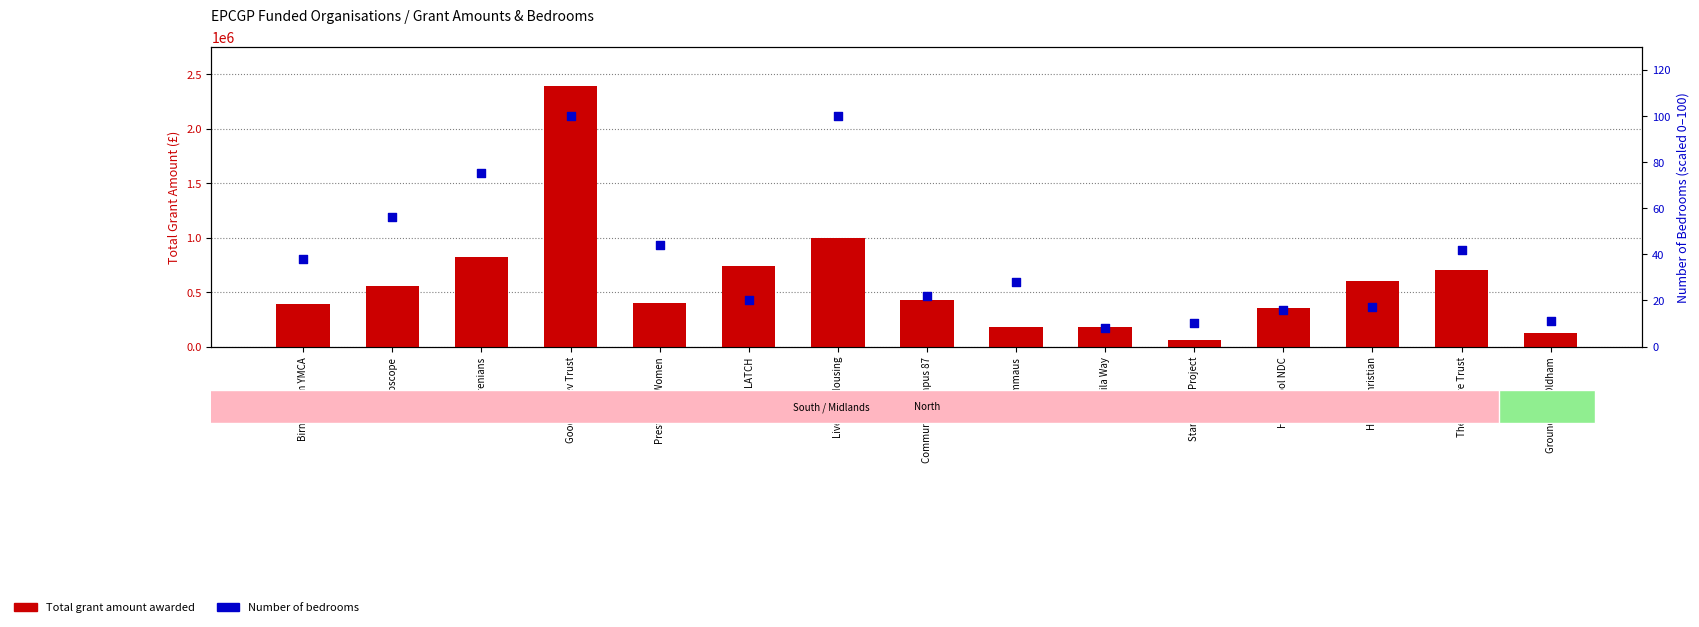

At how many categories does at least one series exceed 1348753?

1